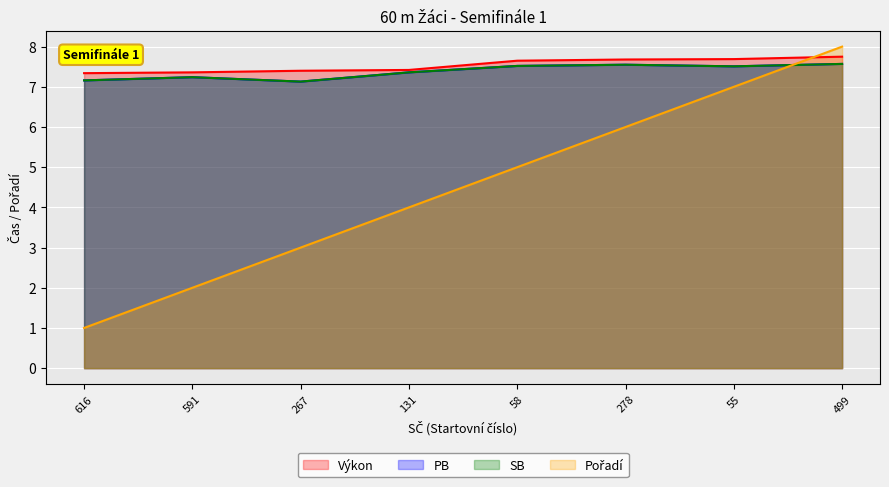

True or false: Pořadí has more than 1 interior local peaks.

False